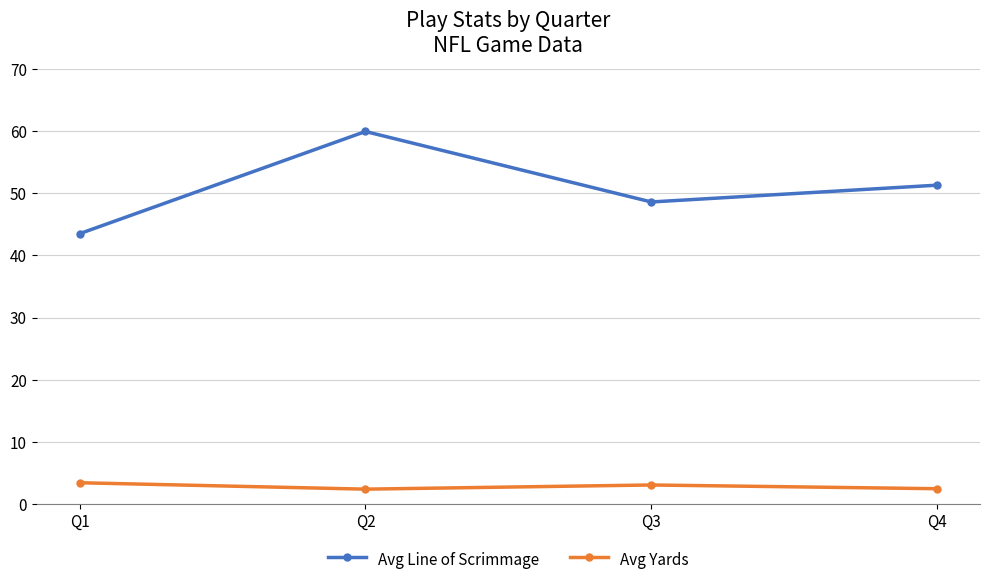

What is the value of the Avg Line of Scrimmage point at the 4th from the left?

51.3